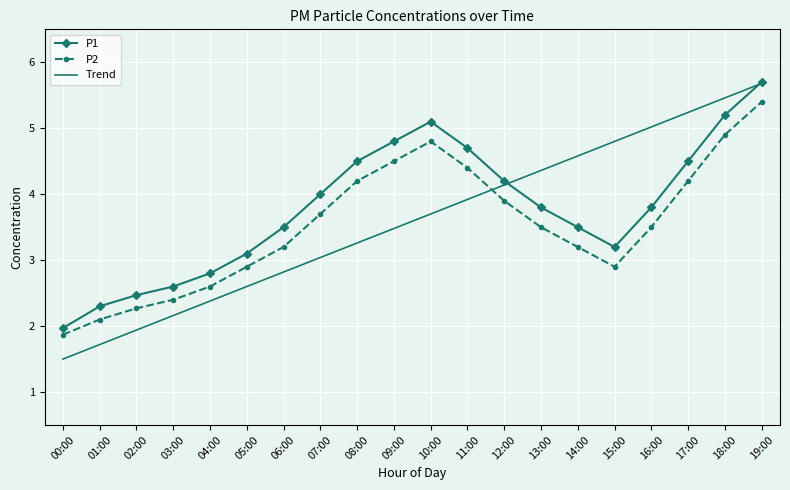

Which series has the widest spread of values?

Trend